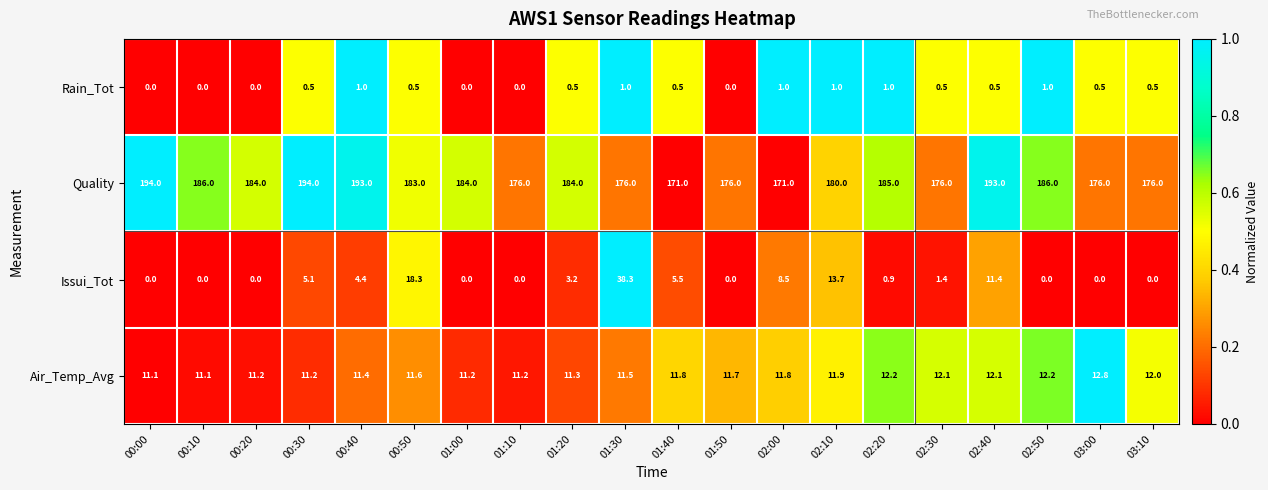

The Issui_Tot series shows 1.4 at 02:30. True or false?

True